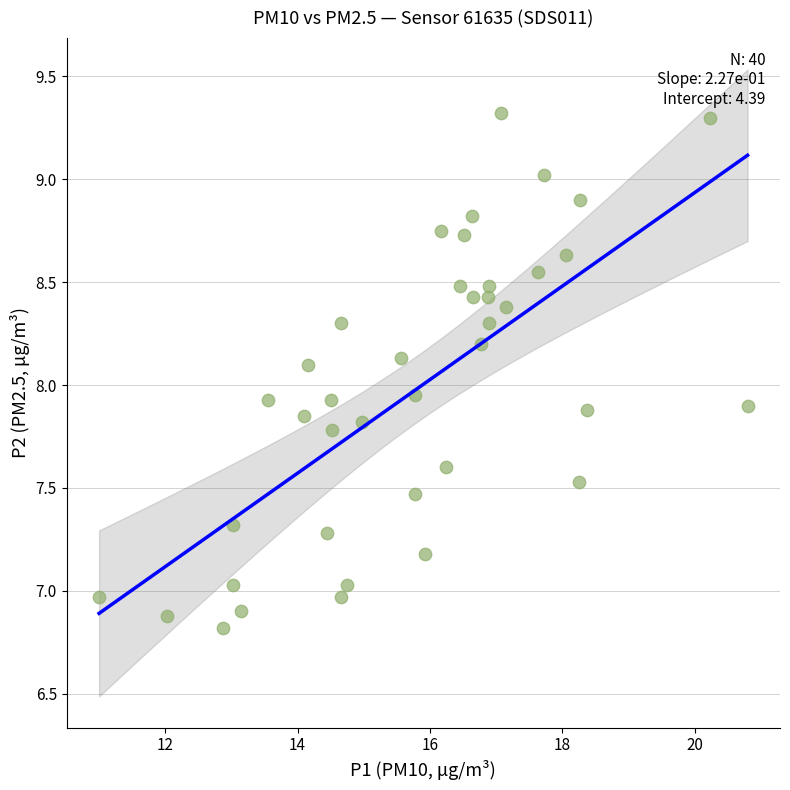

What is the range of X values (max minus min)?

9.8